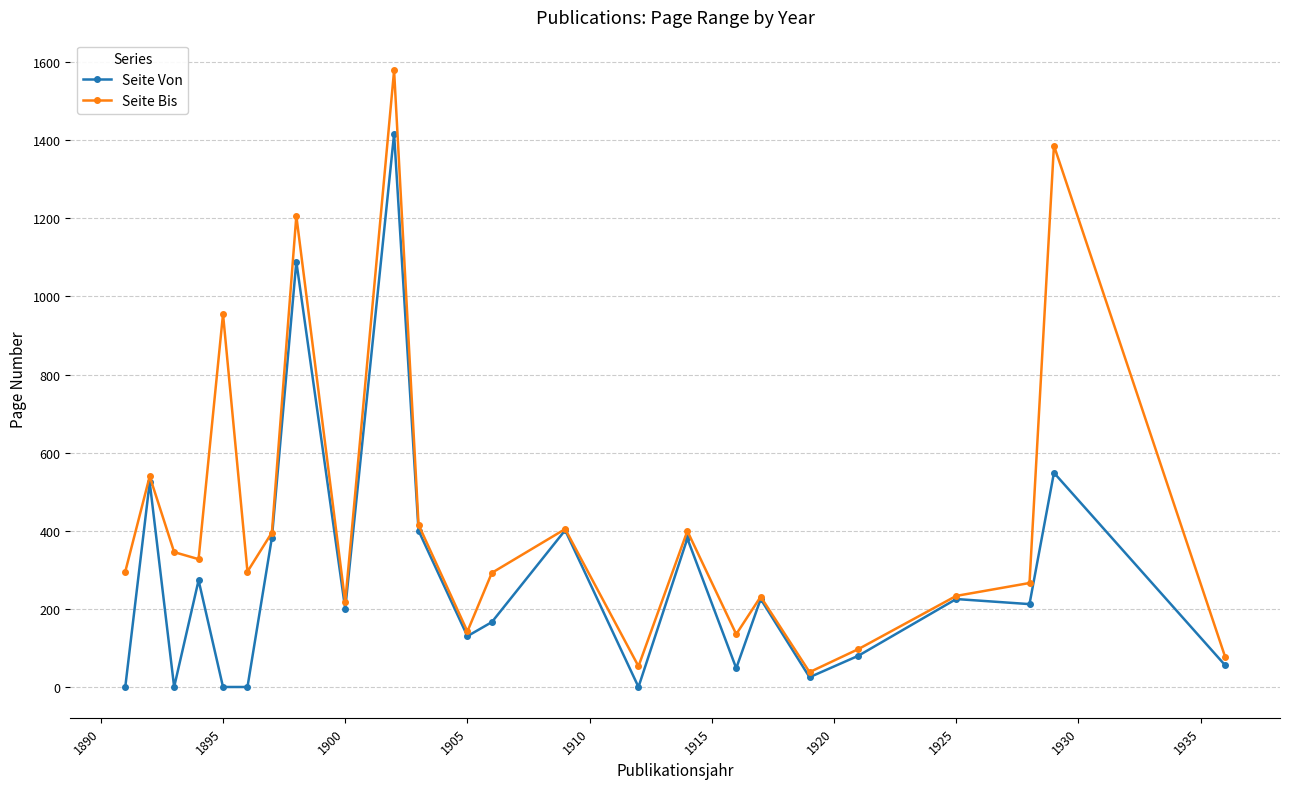

Count the number of categories in the chart.

24